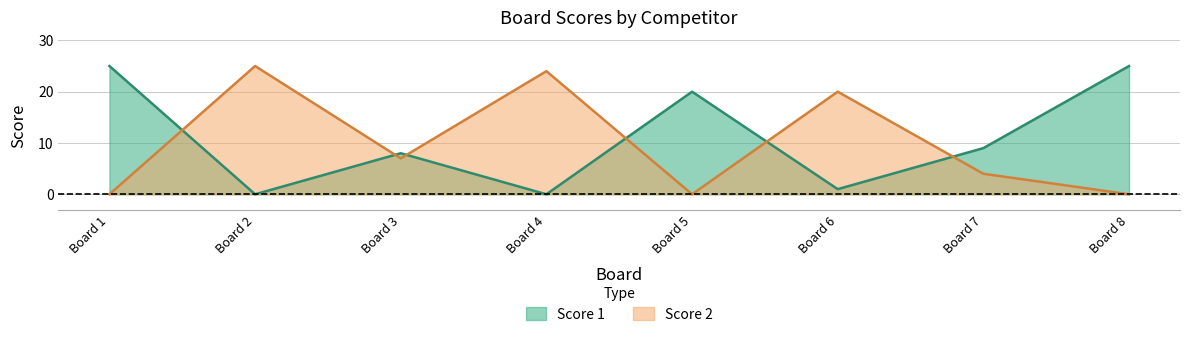

Is it true that Score 2 equals 24 at Board 4?

True